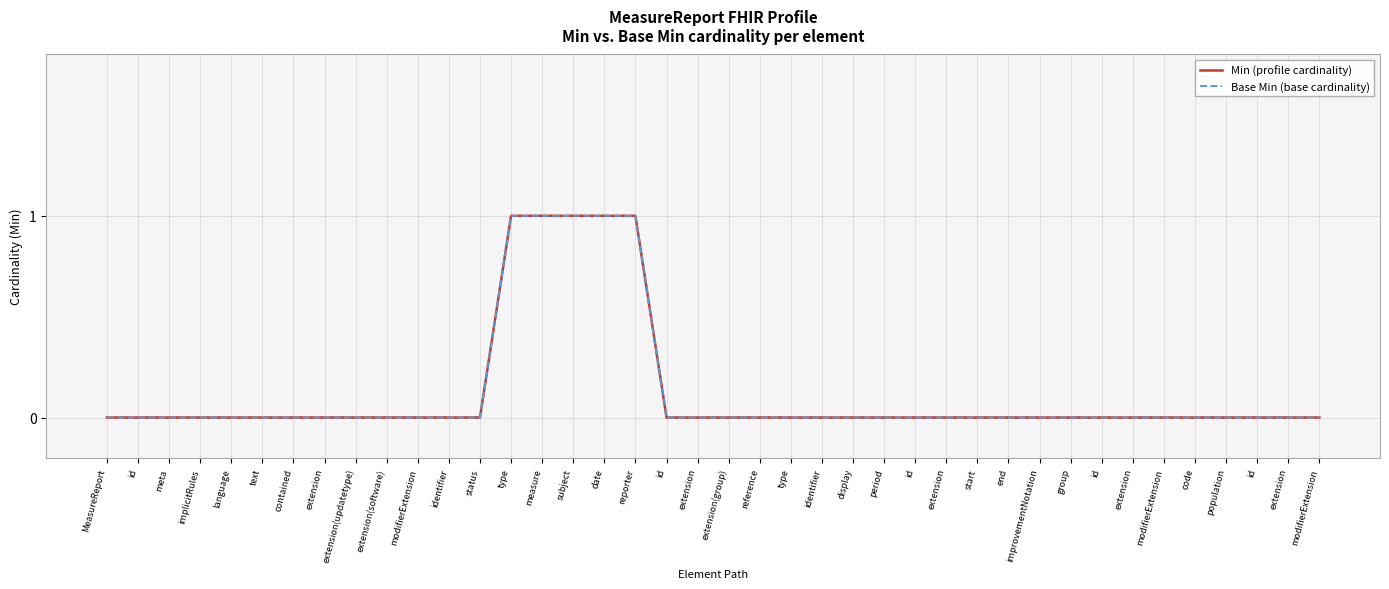

List the series in order of their peak value, highest first.

Min (profile cardinality), Base Min (base cardinality)